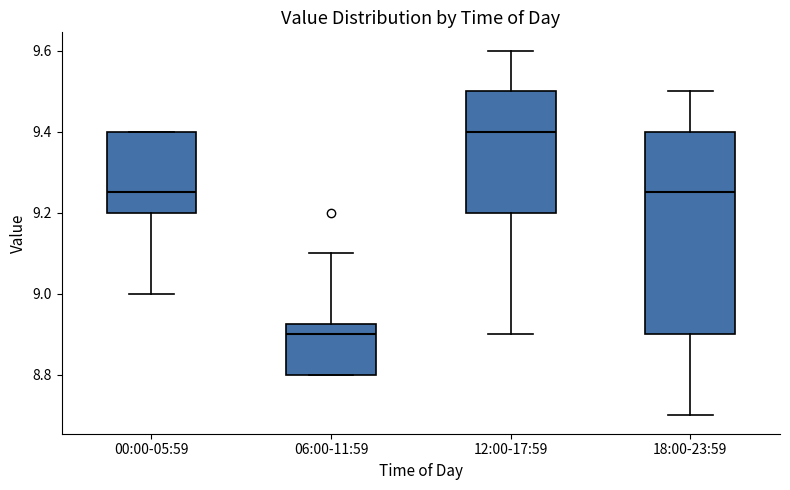

Where is the lower edge of the box for 18:00-23:59 on the y-axis? The values are not printed on the chart, so give them approximately, as read against the axis.

8.90